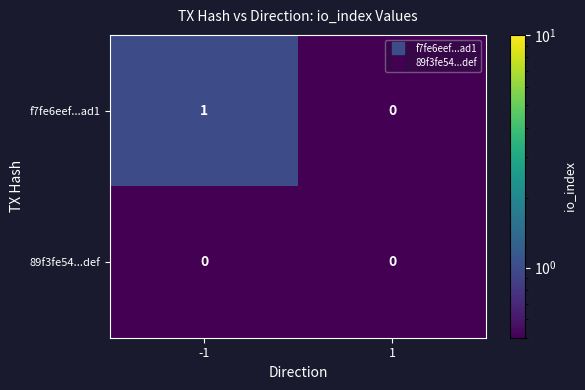

Which series has the largest range (max minus min)?

f7fe6eef...ad1